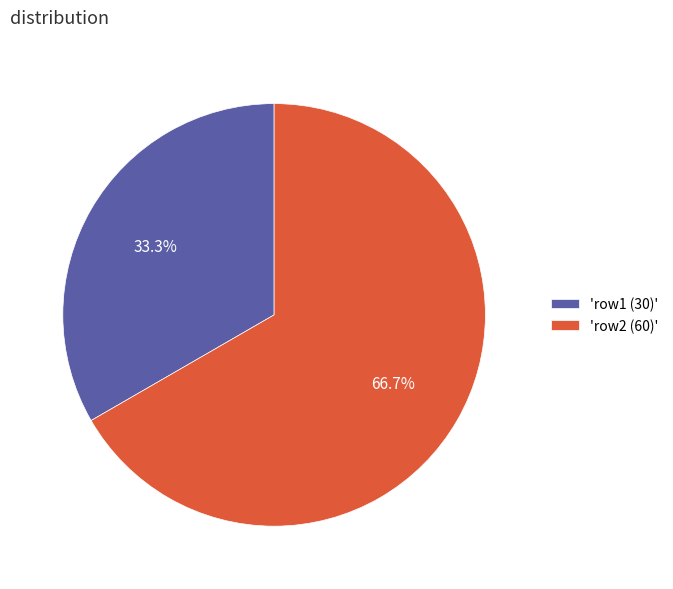

Rank the categories by value from lowest to highest.

'row1 (30)', 'row2 (60)'